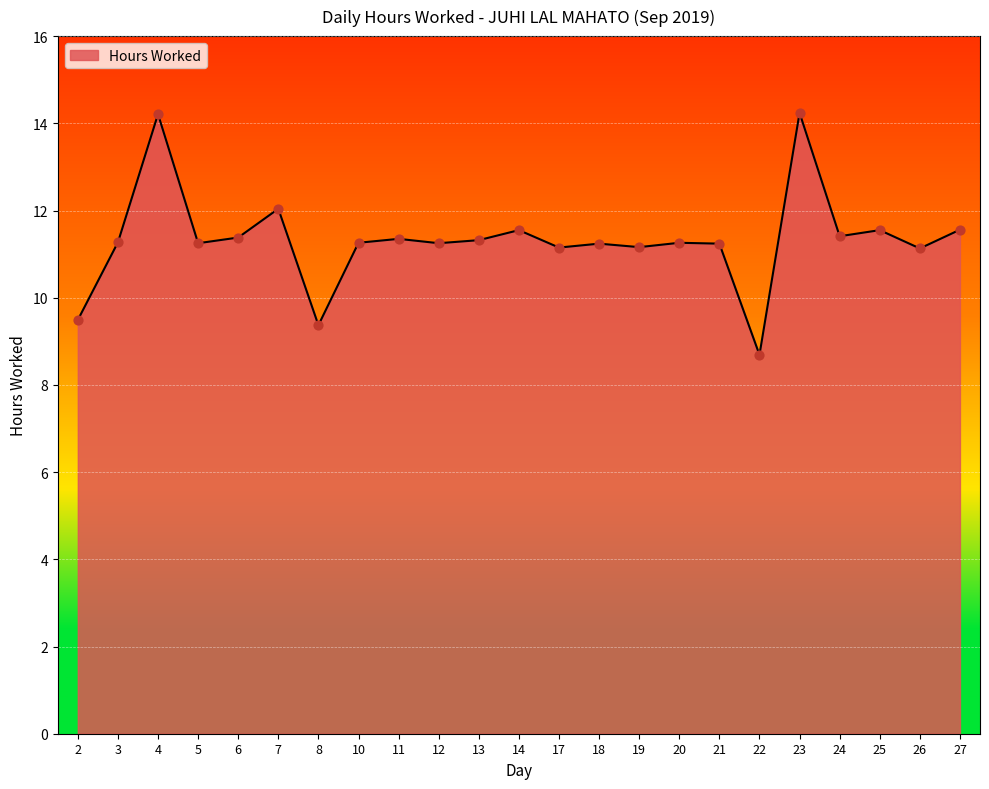

Approximately how many times larger is the value at 5 compared to 13?

1.0